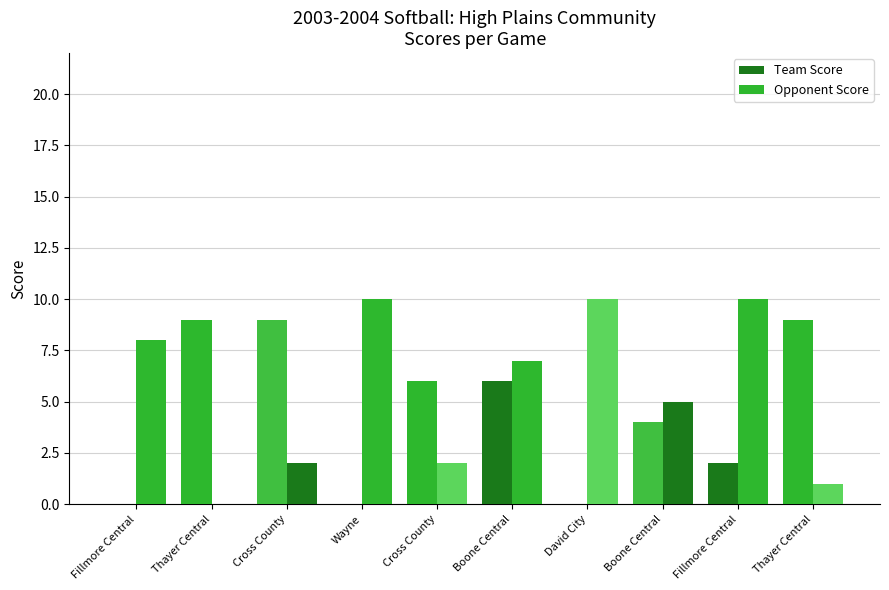

Between Thayer Central and Wayne, which is larger?

Thayer Central